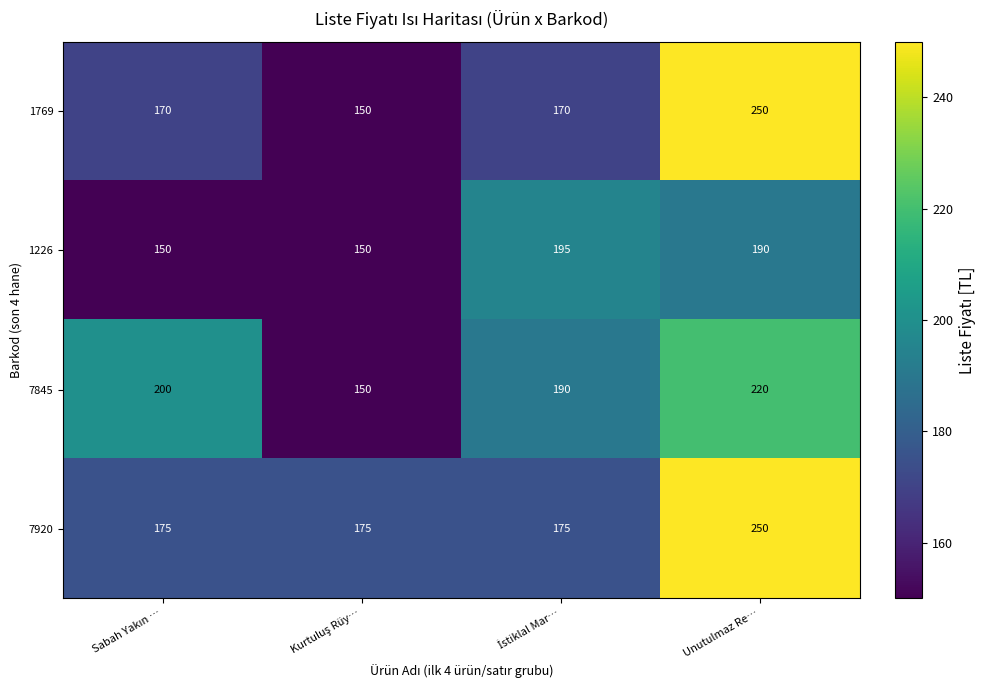

What is the average value of the 1226 series?

171